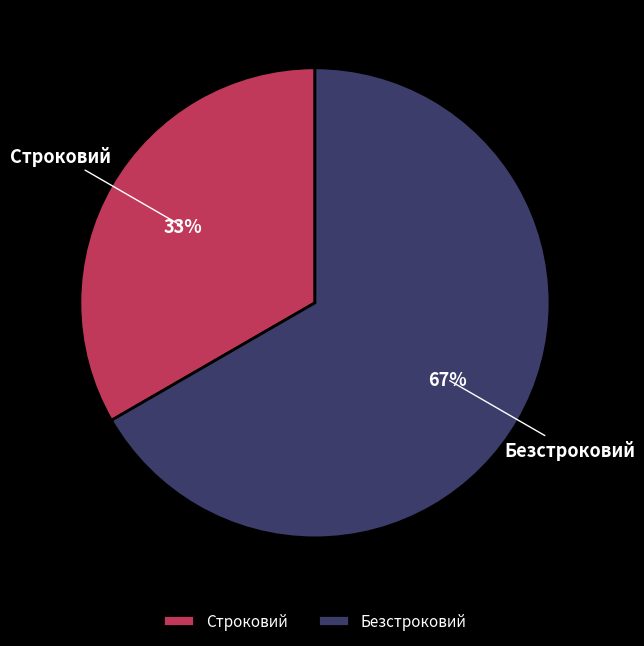

Between Строковий and Безстроковий, which is larger?

Безстроковий